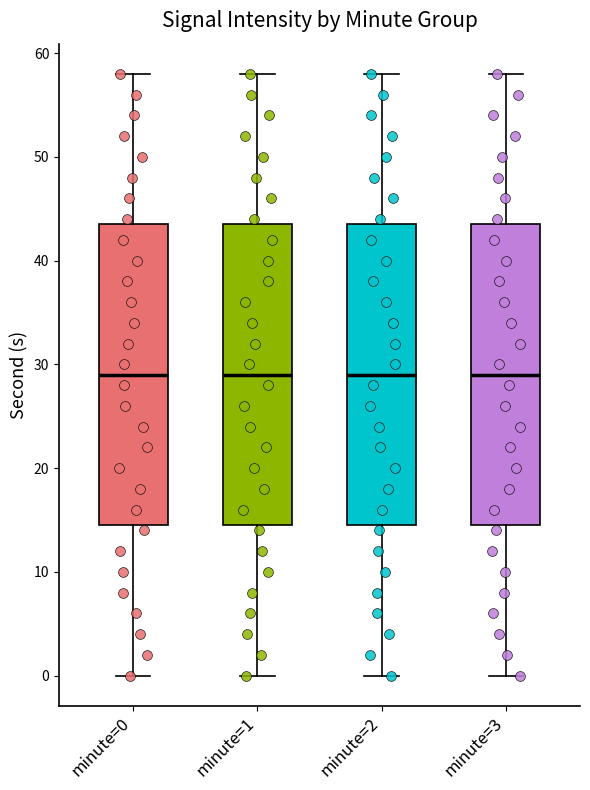

Where does the median line of the box for minute=3 sit on the y-axis? The values are not printed on the chart, so give them approximately, as read against the axis.

29